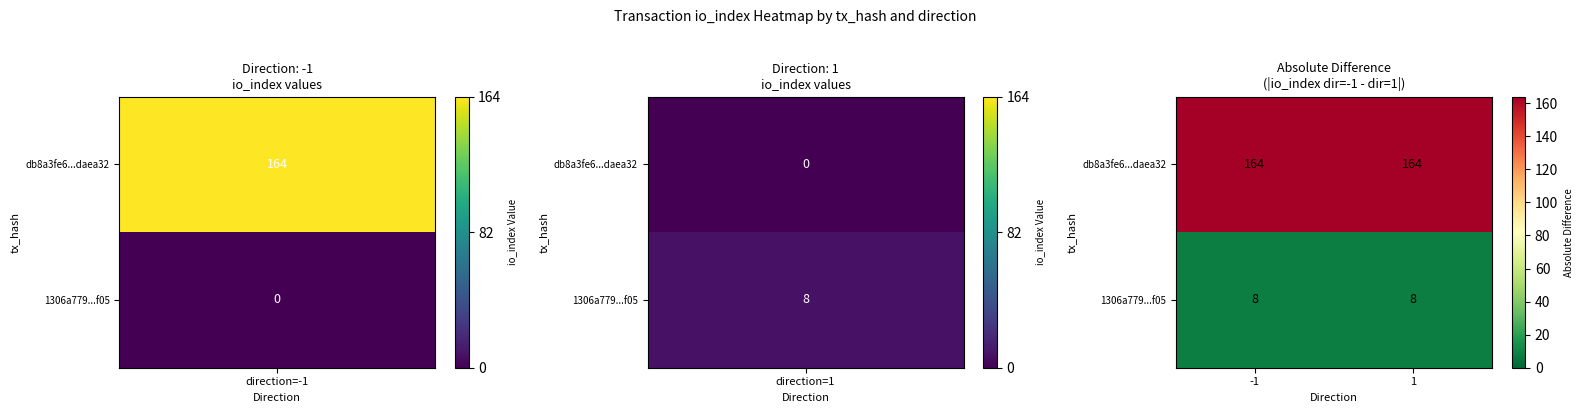

What is the maximum value shown in the chart?

164